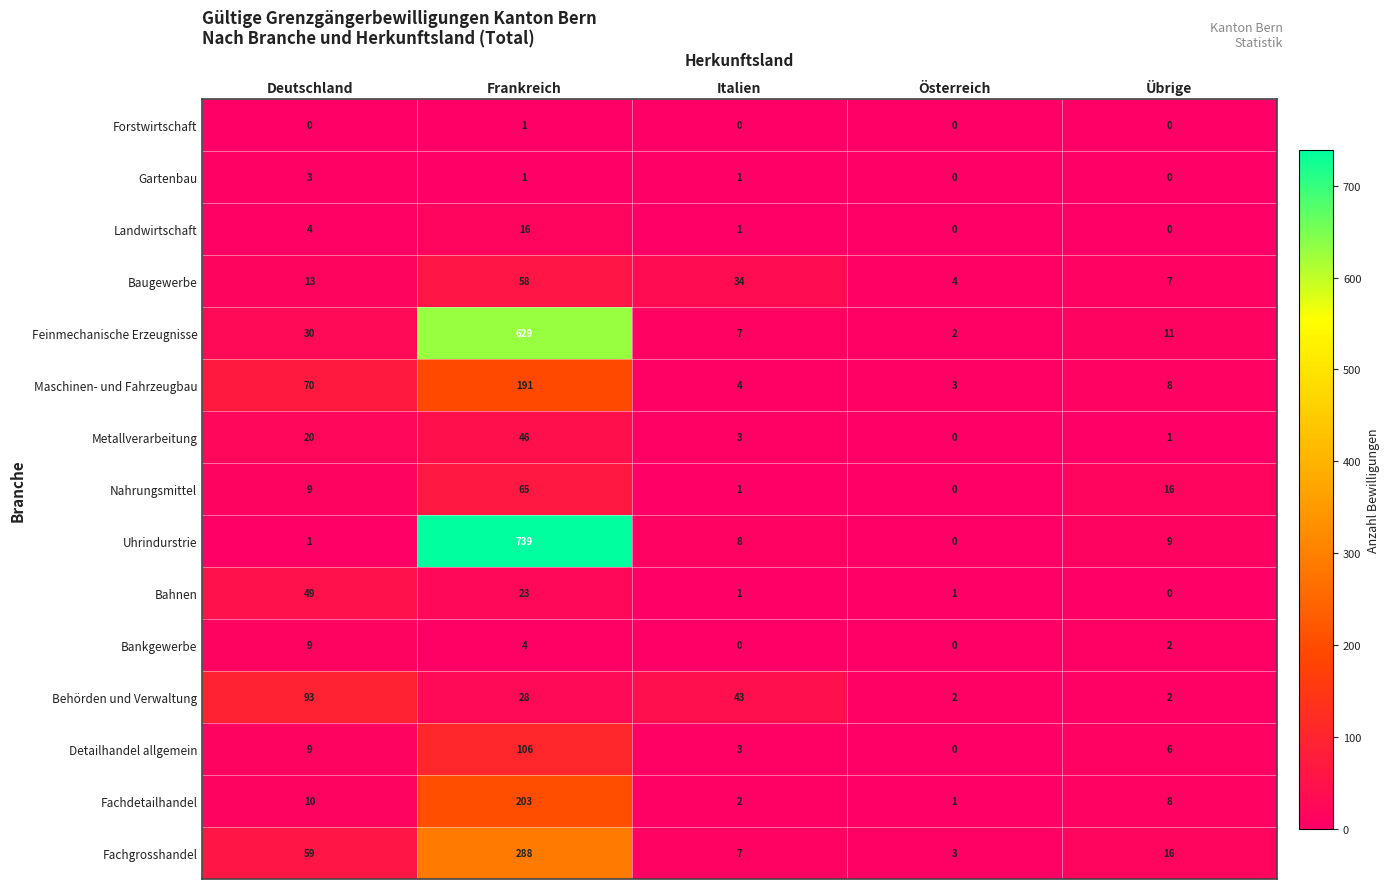

Which category has the highest value across all series?

Frankreich